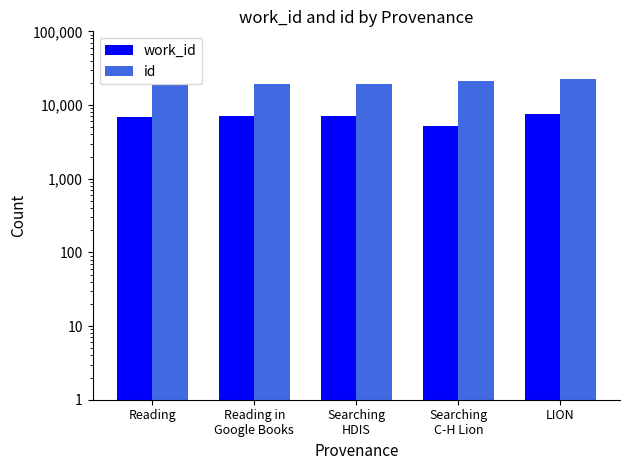

What is the difference between the maximum and second lowest values in the id series?

3525